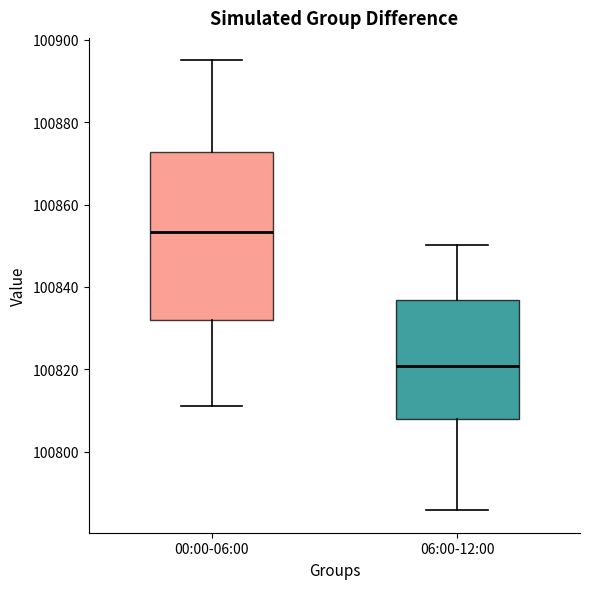

Where is the lower edge of the box for 06:00-12:00 on the y-axis? The values are not printed on the chart, so give them approximately, as read against the axis.

100808